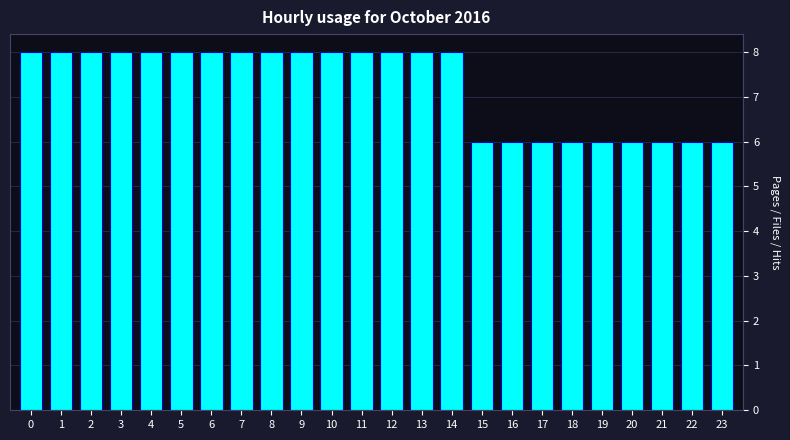

Reading left to right, list all the values displayed in this chart.

8	8	8	8	8	8	8	8	8	8	8	8	8	8	8	6	6	6	6	6	6	6	6	6